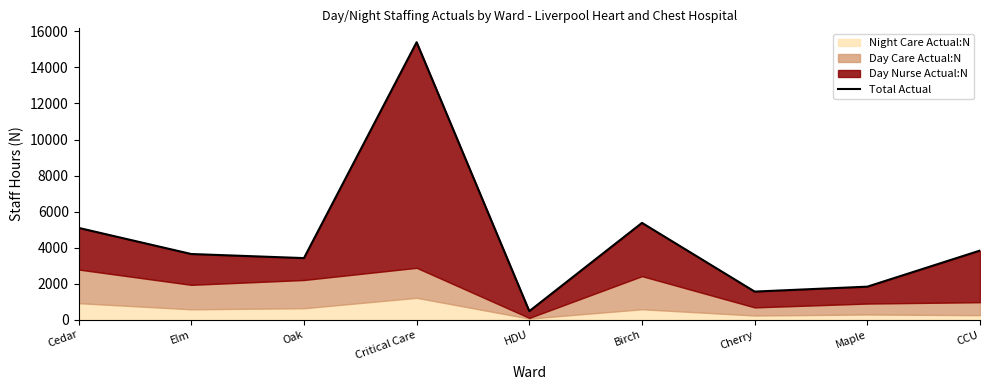

How many interior local valleys (lower than both neighbors) does the data have?

3